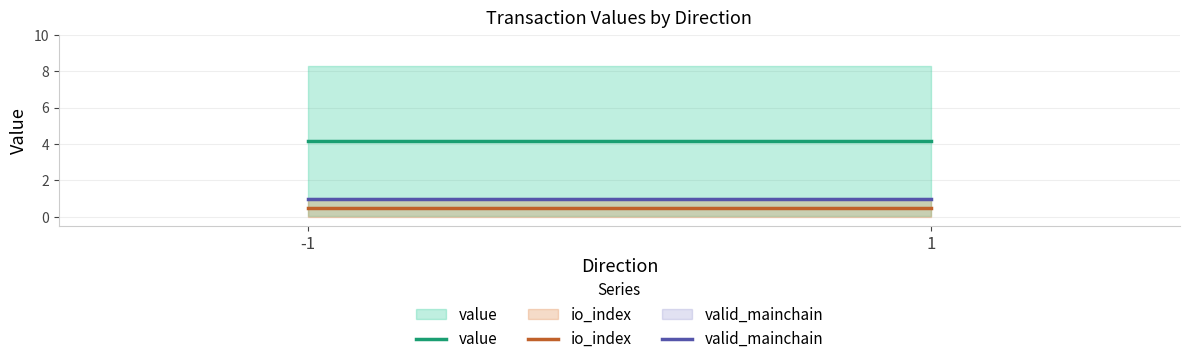

Is it true that valid_mainchain equals 1.0 at 1?

True